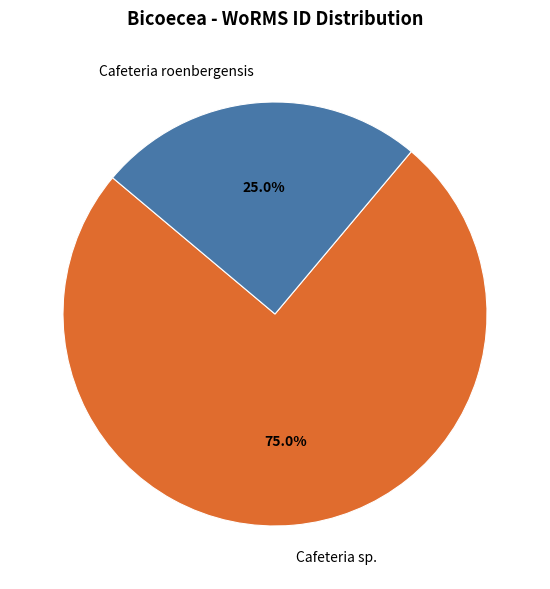

What is the smallest slice in the pie chart?

Cafeteria roenbergensis